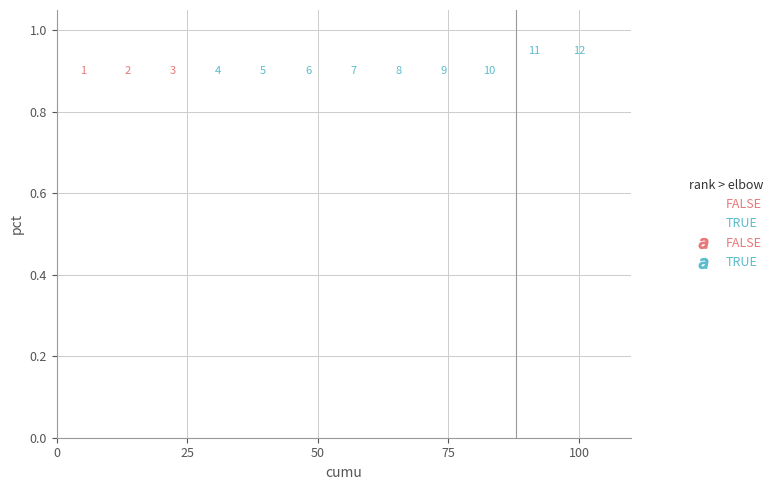

Which series reaches the maximum Y coordinate?

TRUE